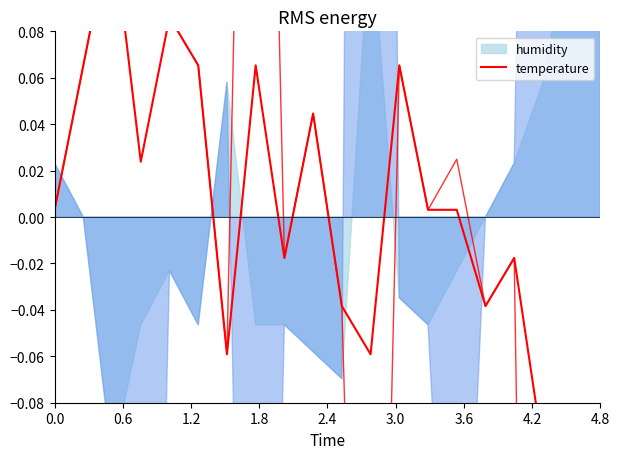

Which category has the lowest value across all series?

19